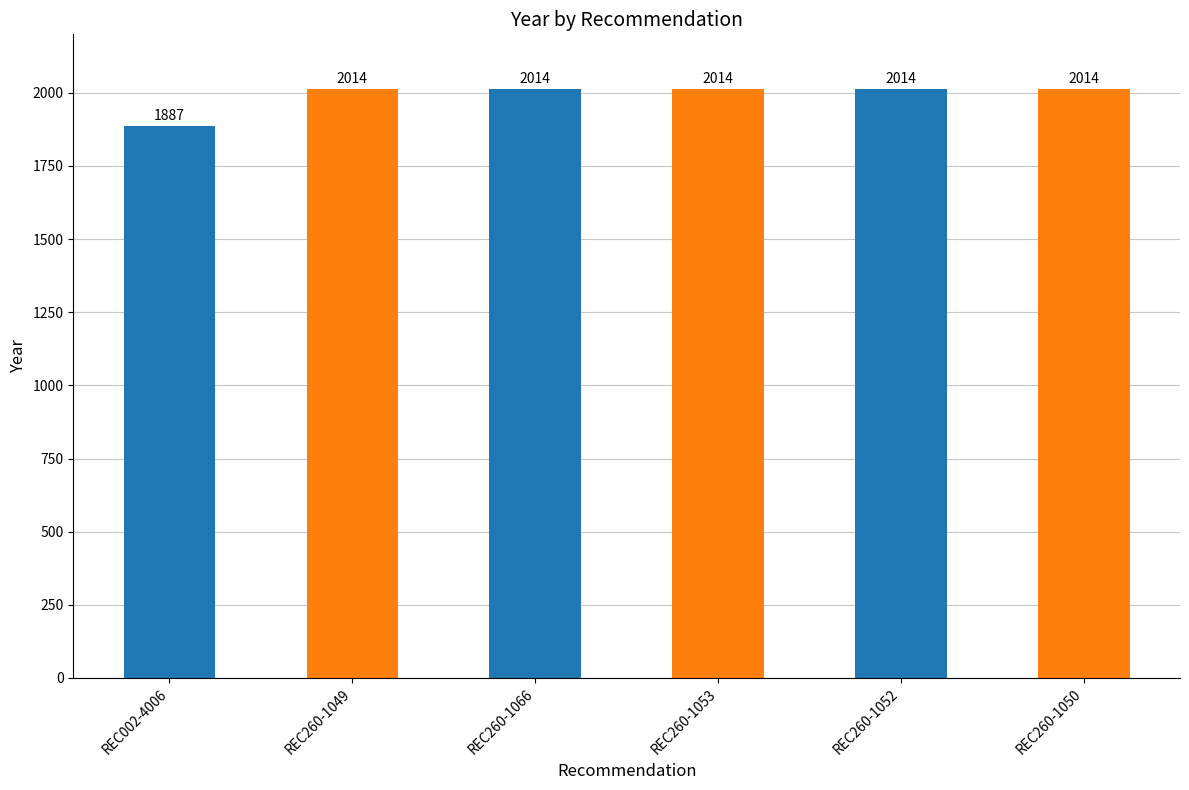

What is the maximum value shown in the chart?

2014